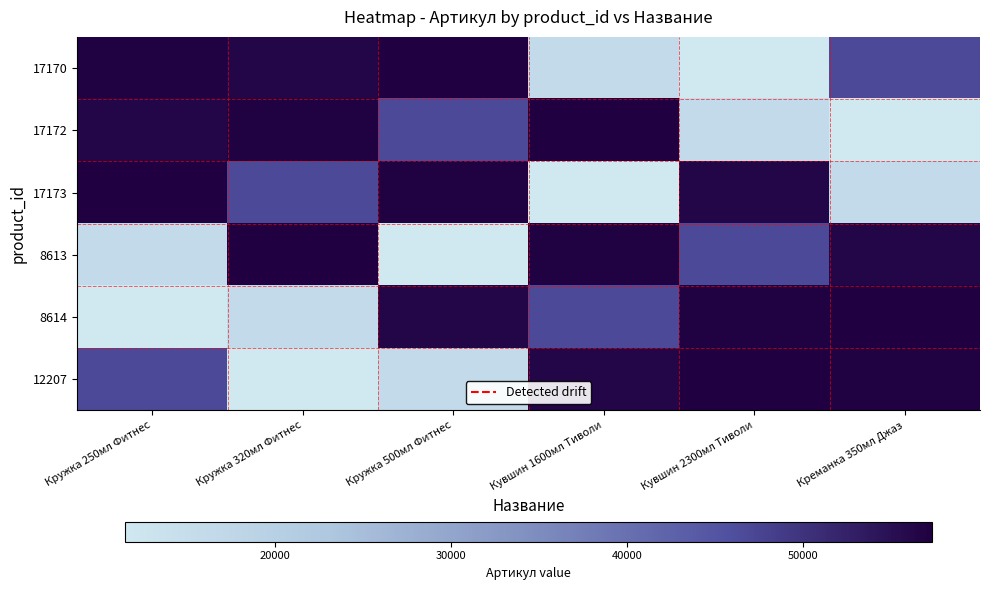

How many categories are shown in the chart?

6